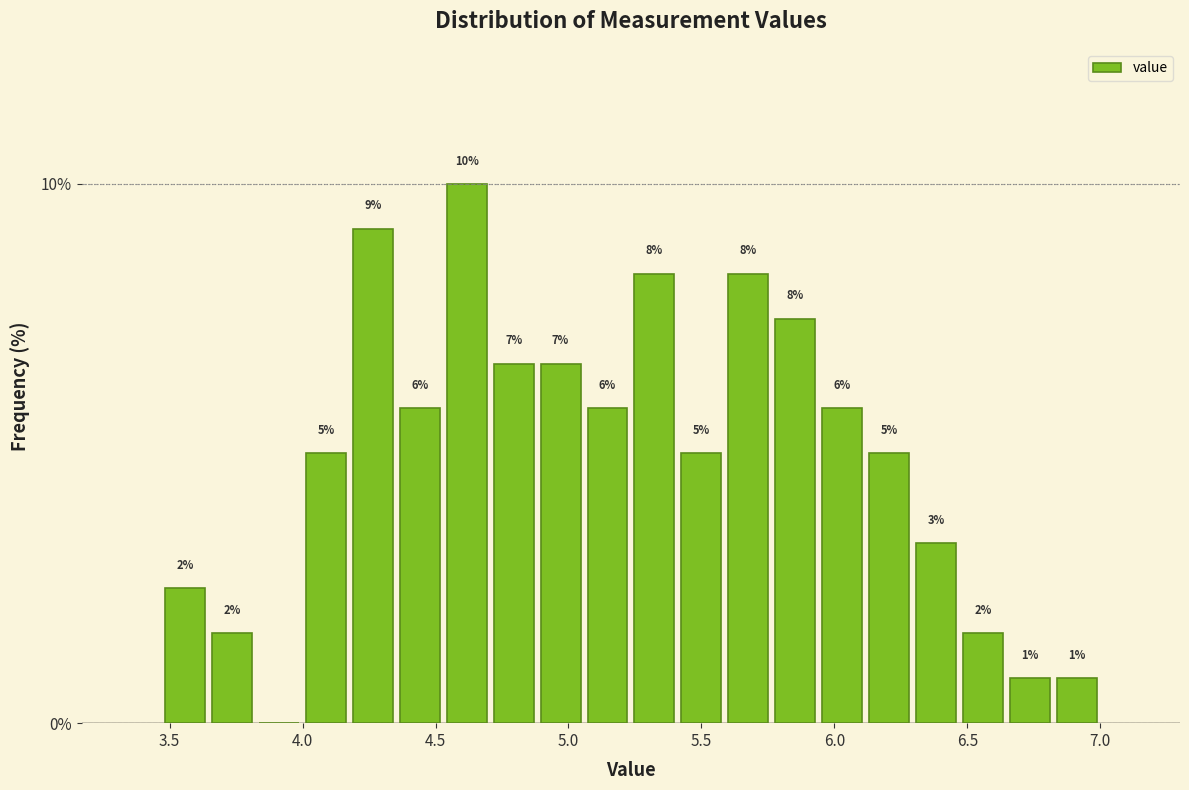

Around what value on the x-axis is the tallest bar? Give the approximate position of its centre, as read against the axis.

4.60